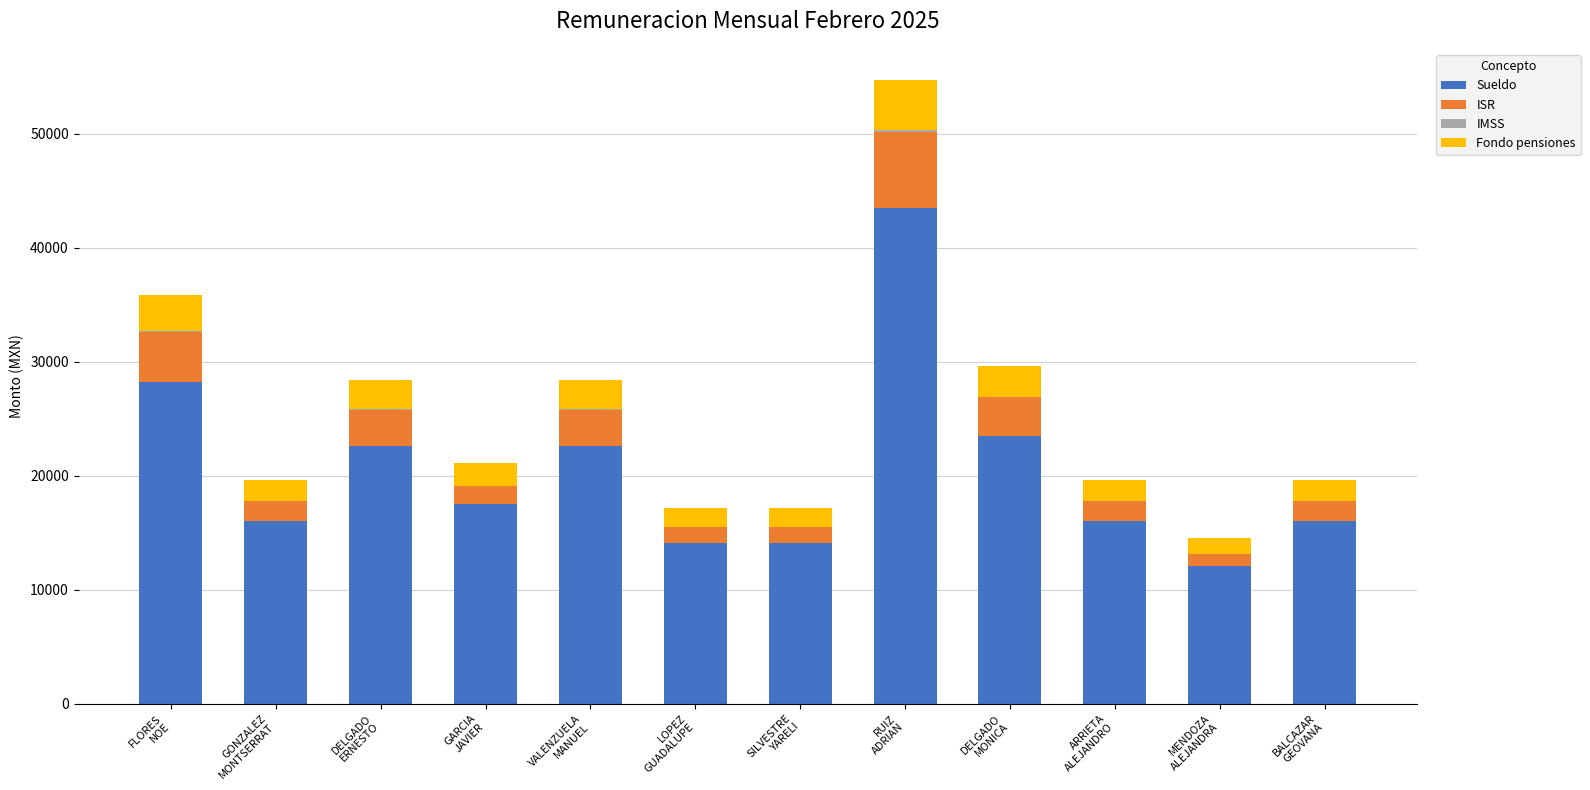

What is the highest value of the Sueldo series?

43500.0